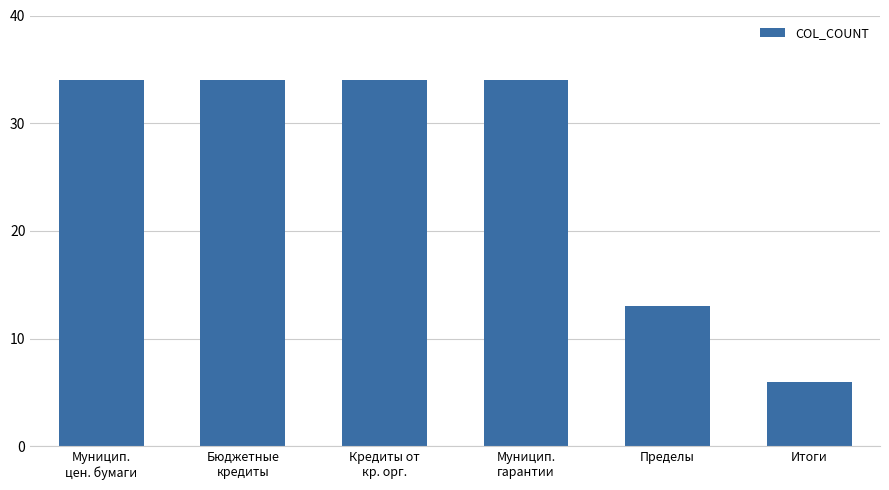

Which has a higher value, Итоги or Пределы?

Пределы